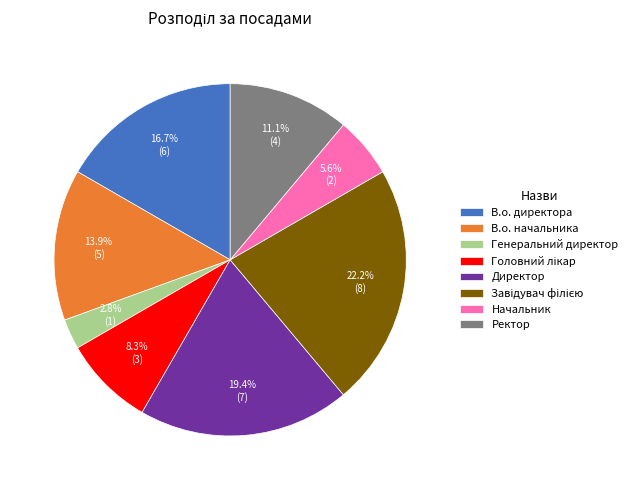

Which slice is the smallest?

Генеральний директор